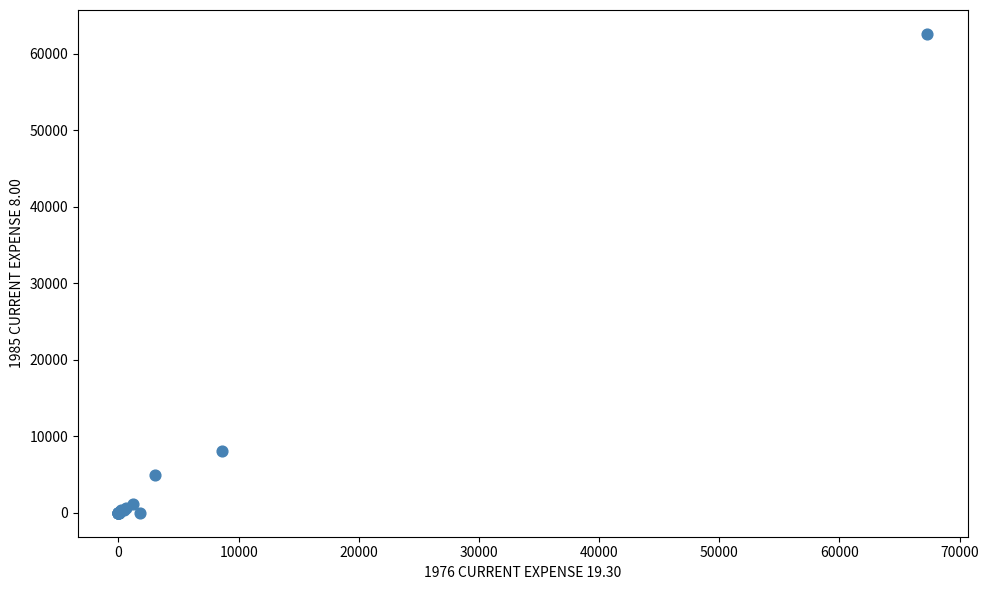

What Y value in the scatter plot is closest to 31309?

8024.8